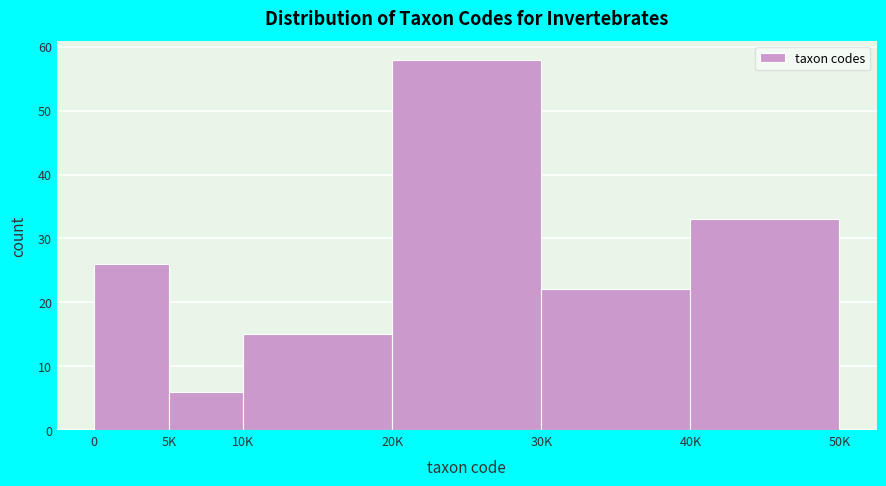

Reading right to left, list all the values displayed in this chart.

40K=33	30K=22	20K=58	10K=15	5K=6	0=26